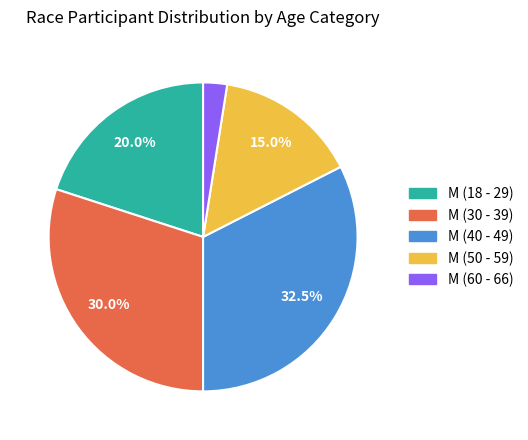

Does any single category account for the majority?

No